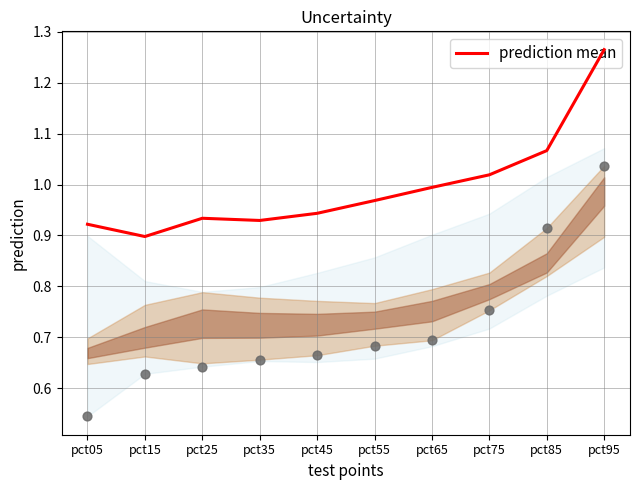

Approximately how many times larger is the value at pct75 compared to pct95?

0.8